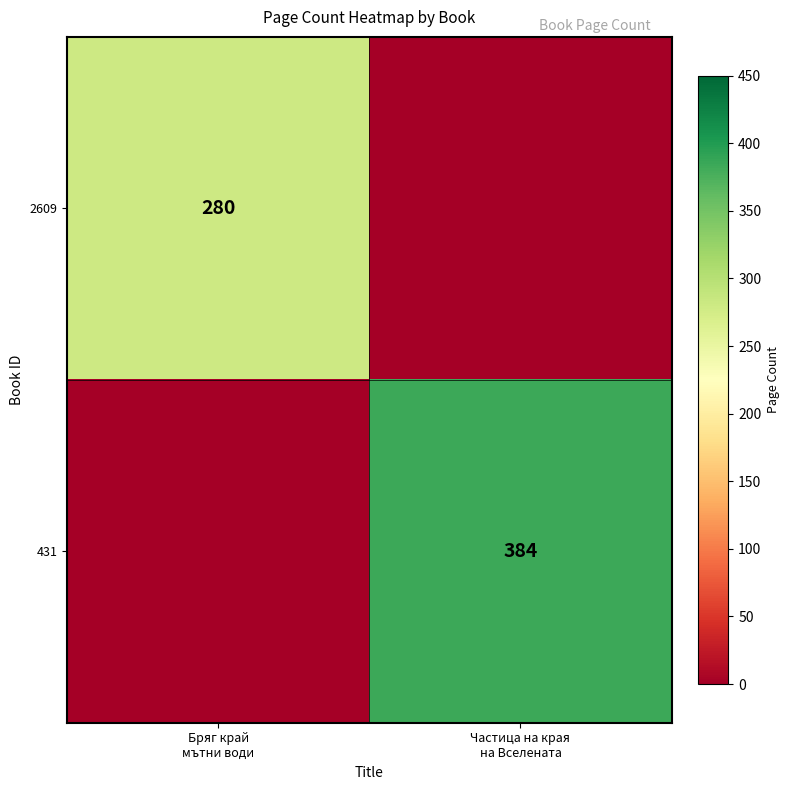

Rank the series by their average value, from lowest to highest.

2609, 431